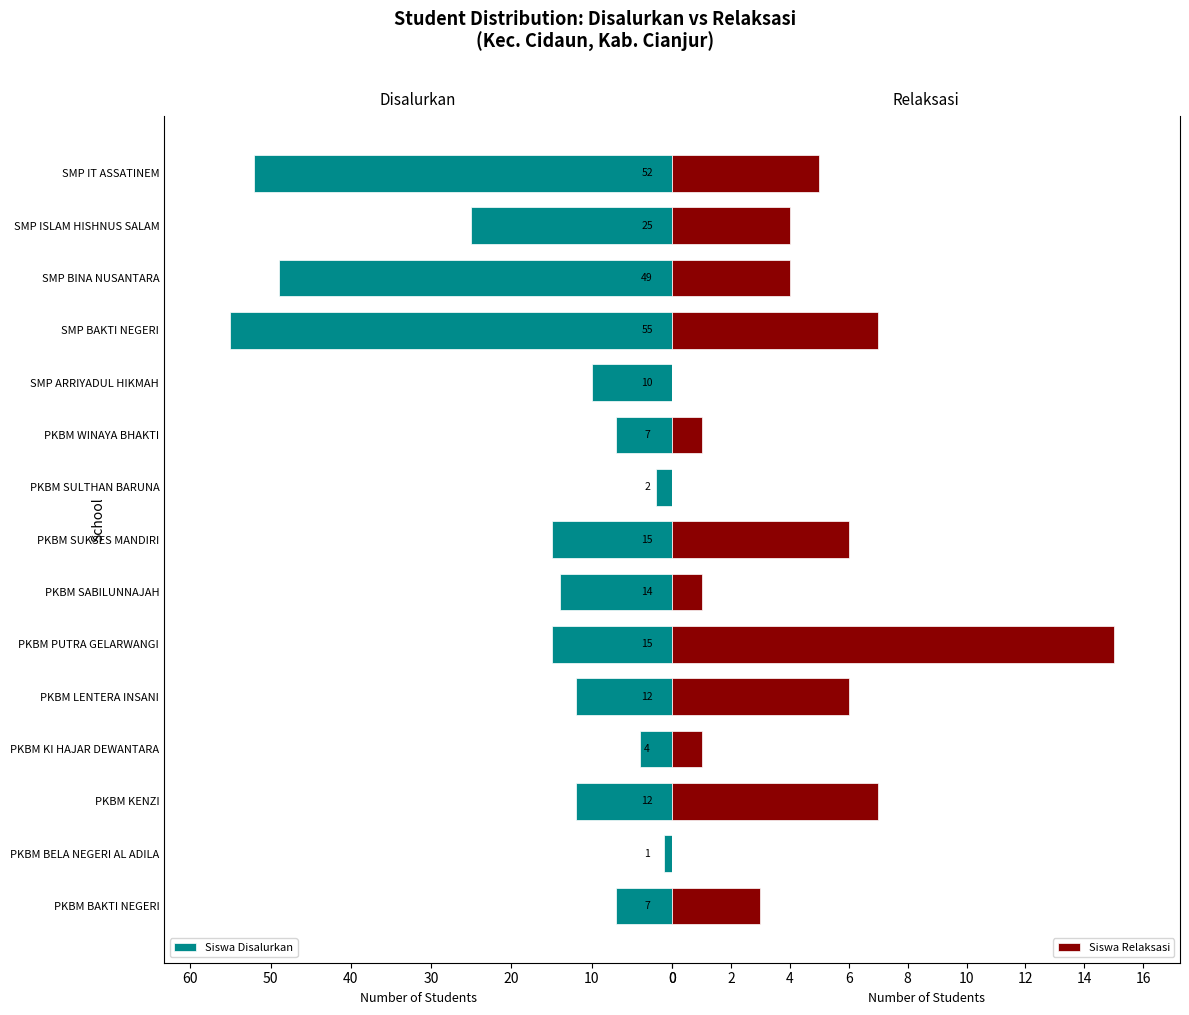

What is the maximum value for Siswa Disalurkan?

55